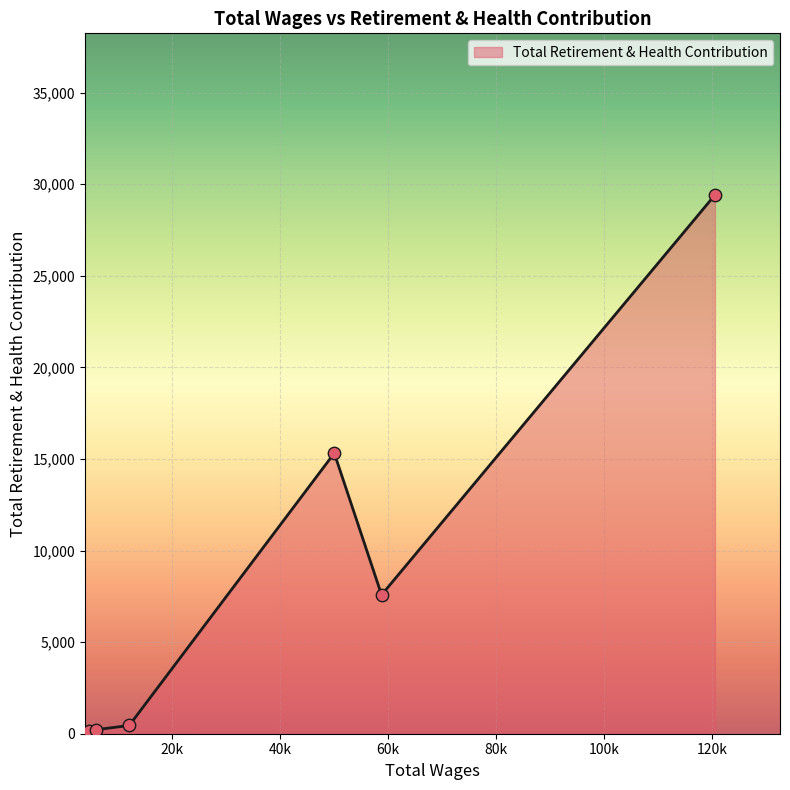

What is the average value?

8856